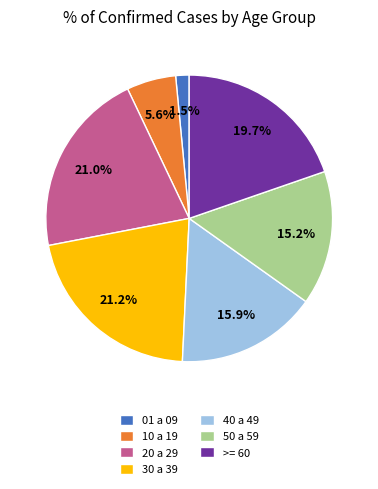

Is 10 a 19 the majority of the pie?

No